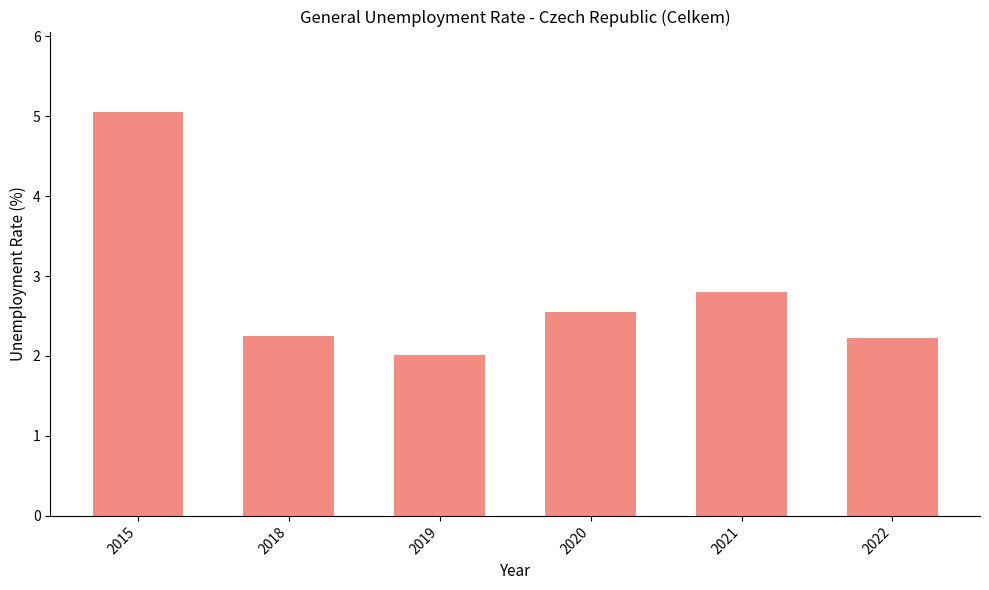

What is the value of the 5th bar from the left?

2.8